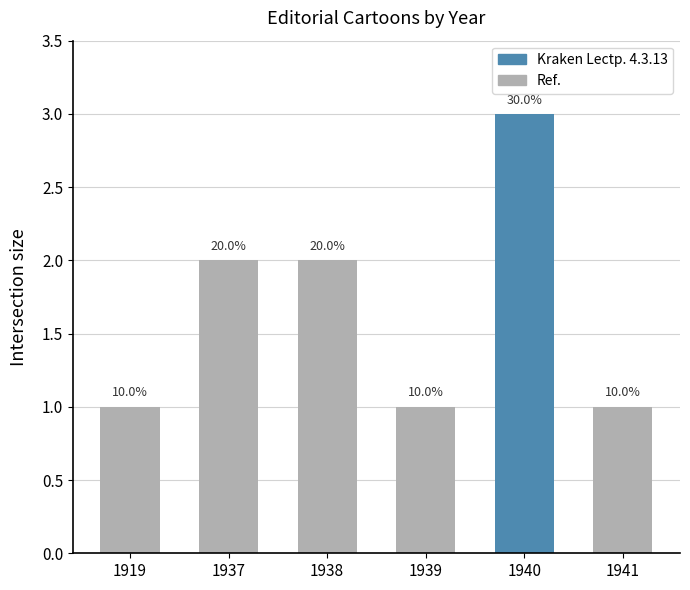

Which has a higher value, 1941 or 1940?

1940